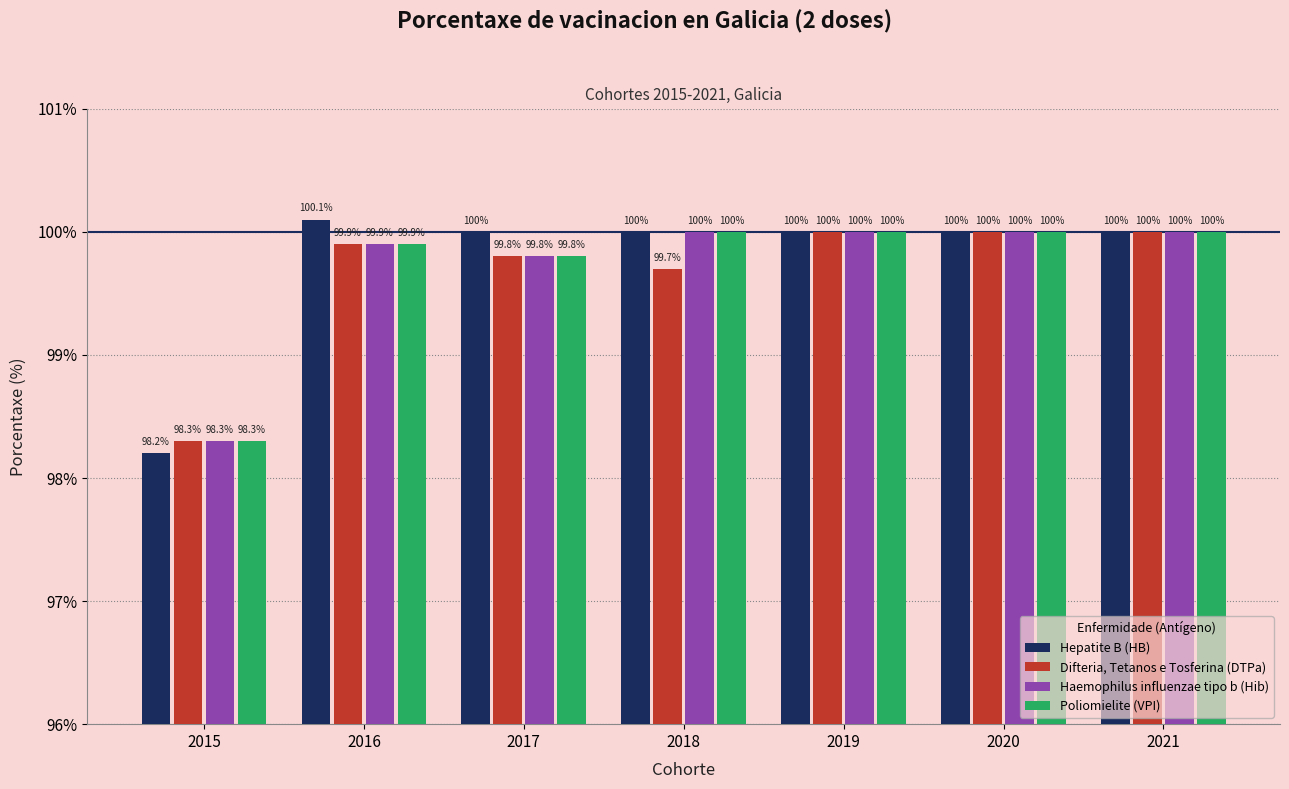

At which category does the chart reach its peak across all series?

2016